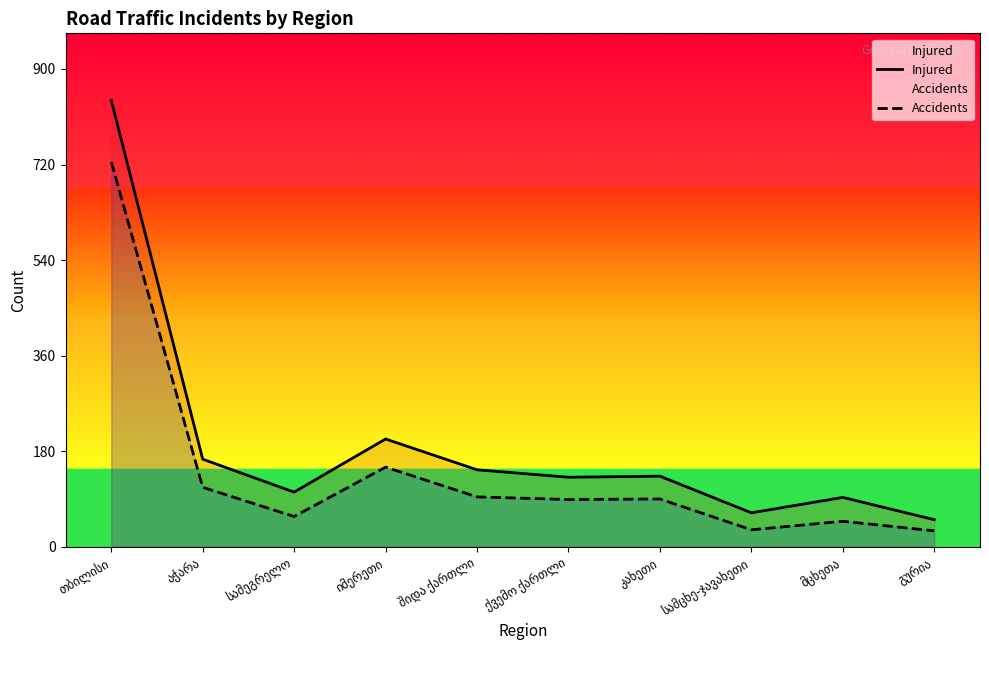

What is the difference between the maximum and minimum values in the Accidents series?

695